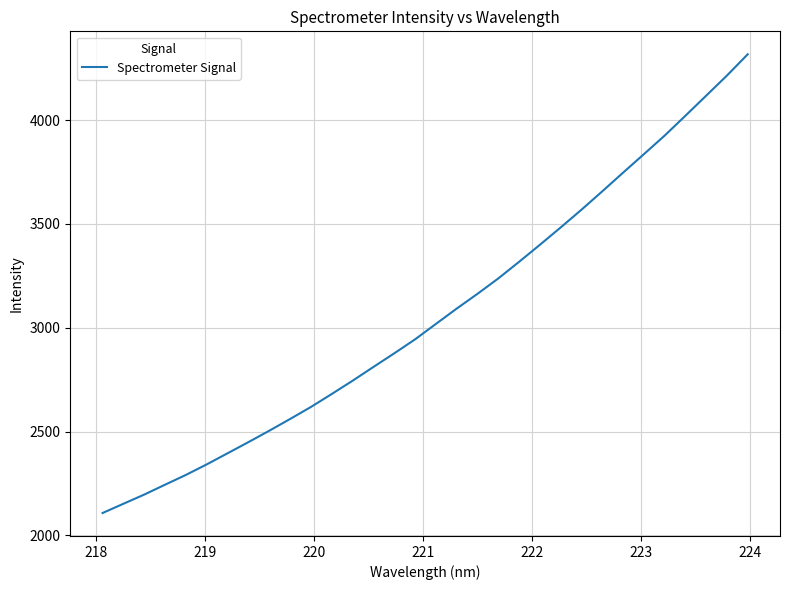

What is the minimum value shown in the chart?

2108.0